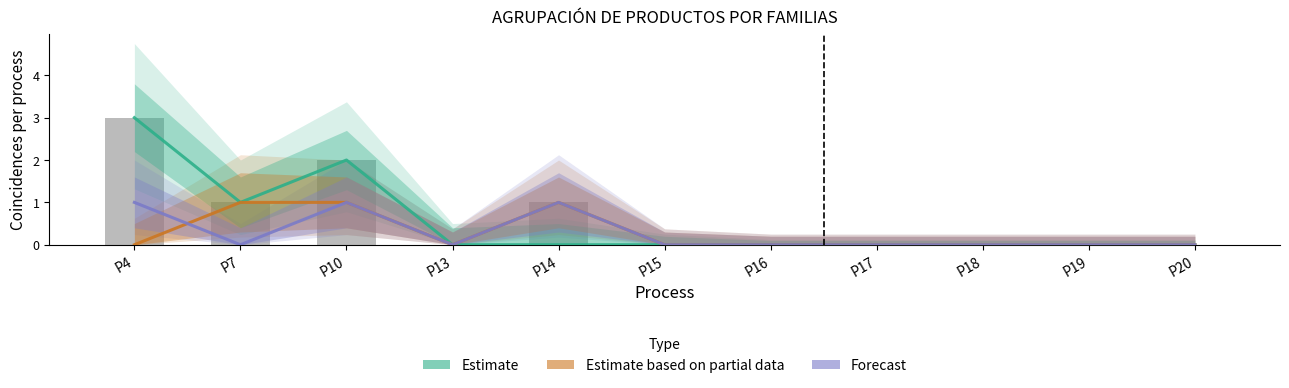

What is the total value across all series at P10?

4